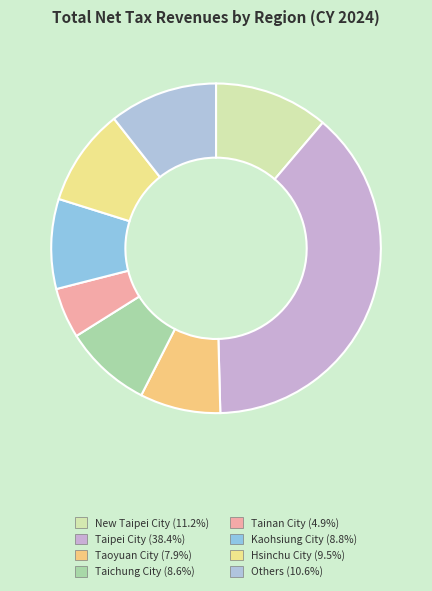

To the nearest percent, what is the combined percentage of Hsinchu City and New Taipei City?

21%